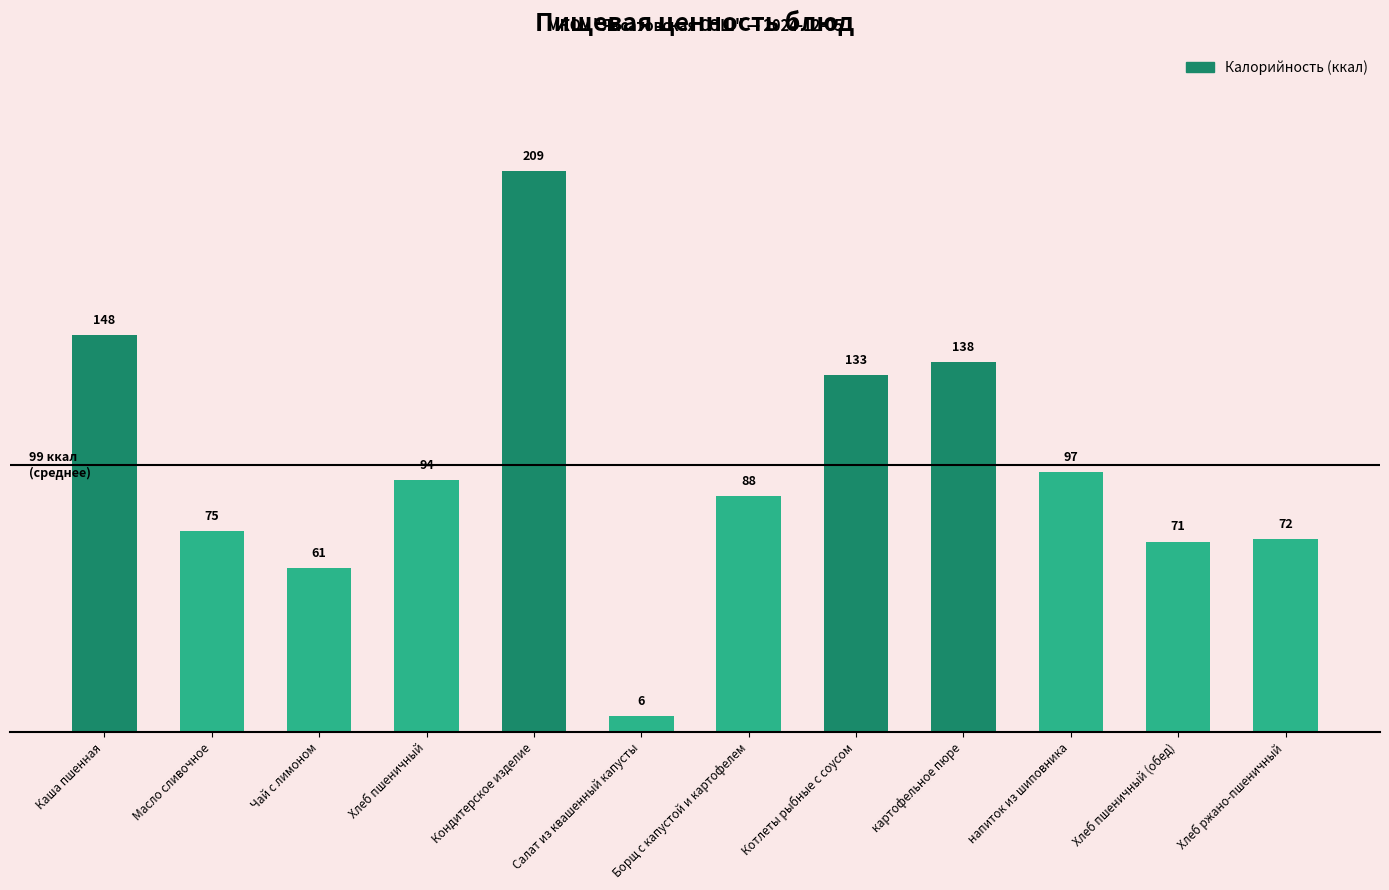

Approximately how many times larger is the value at напиток из шиповника compared to Хлеб ржано-пшеничный?

1.3